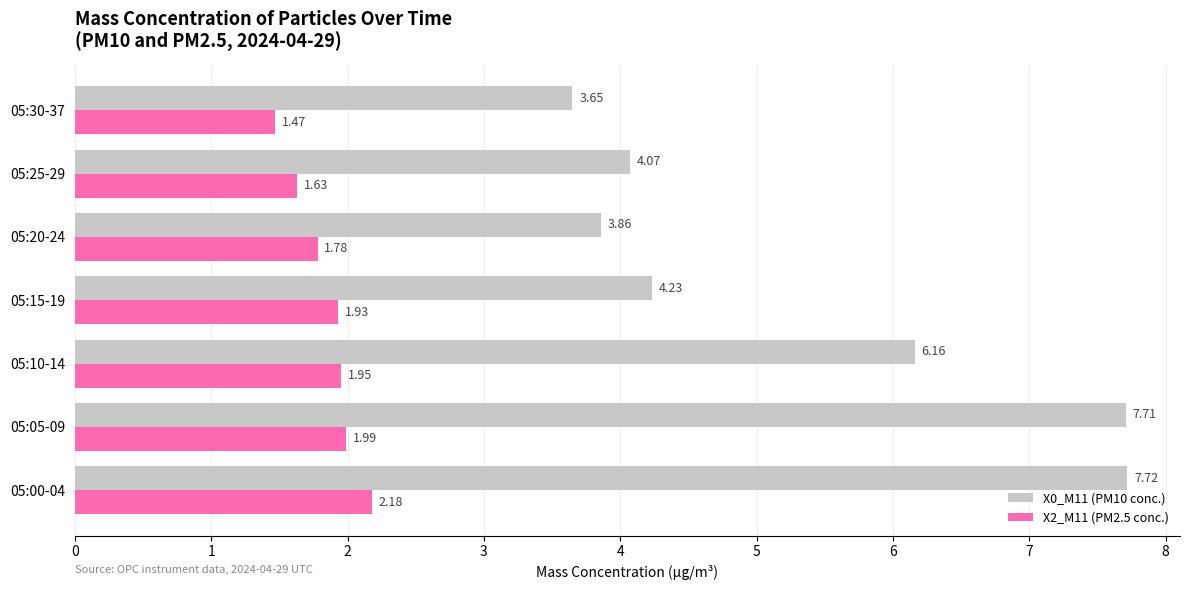

Which series has the largest total across all categories?

X0_M11 (PM10 conc.)